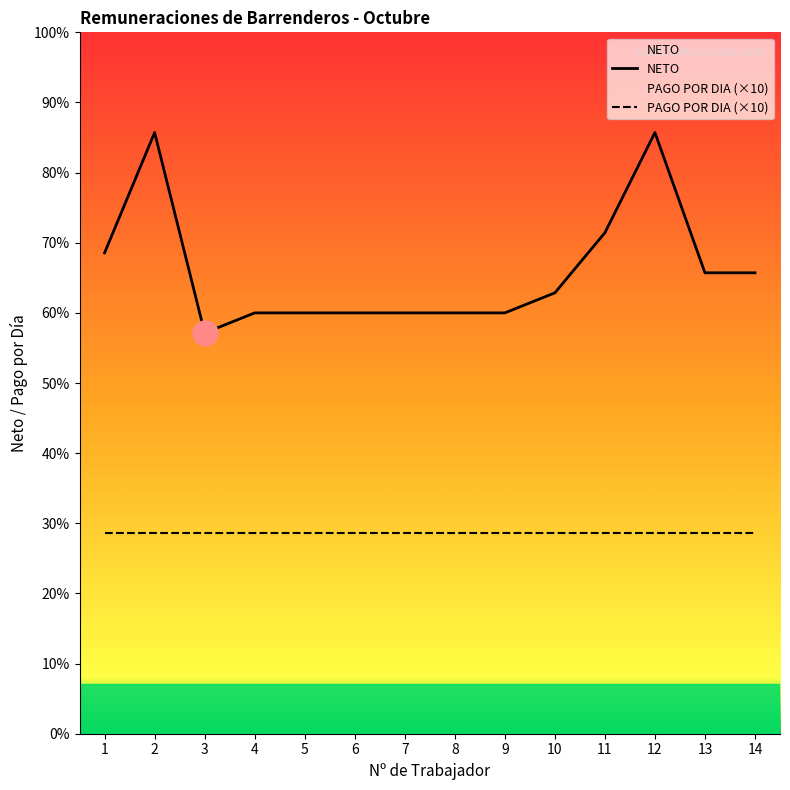

What is the sum of all PAGO POR DIA (×10) values?

1680